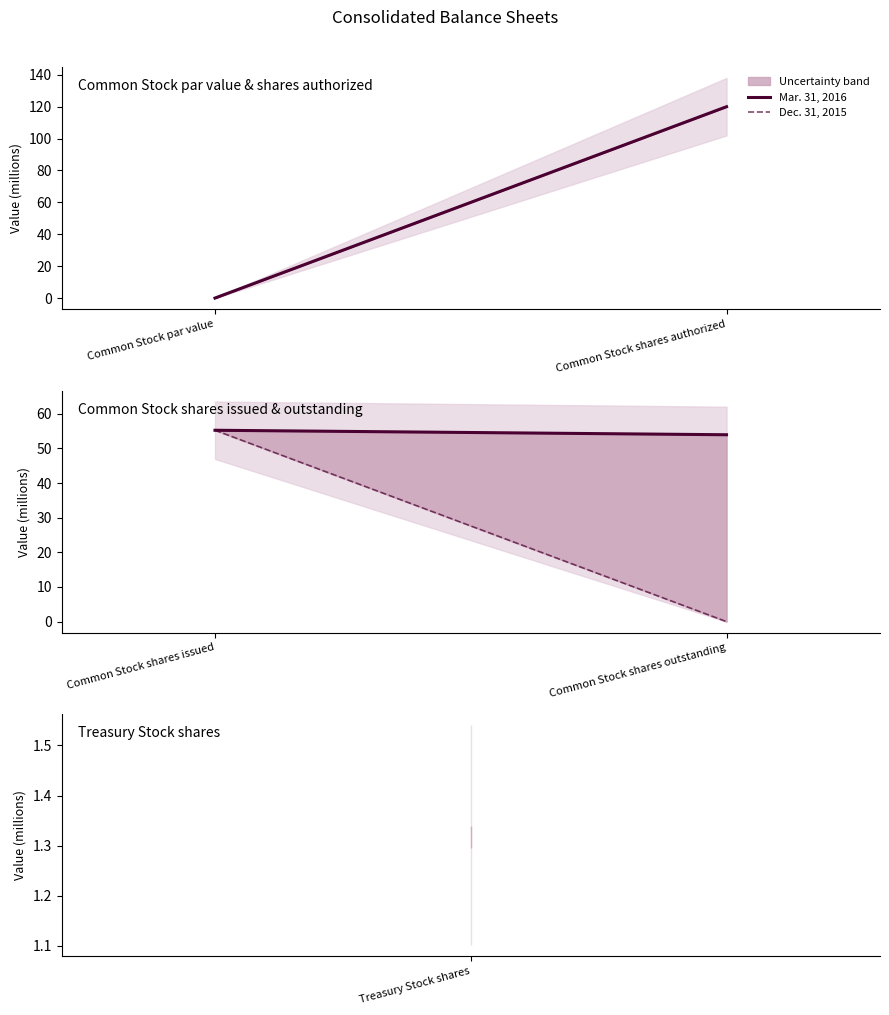

The value of Dec. 31, 2015 at Common Stock shares outstanding is -28.8. True or false?

False